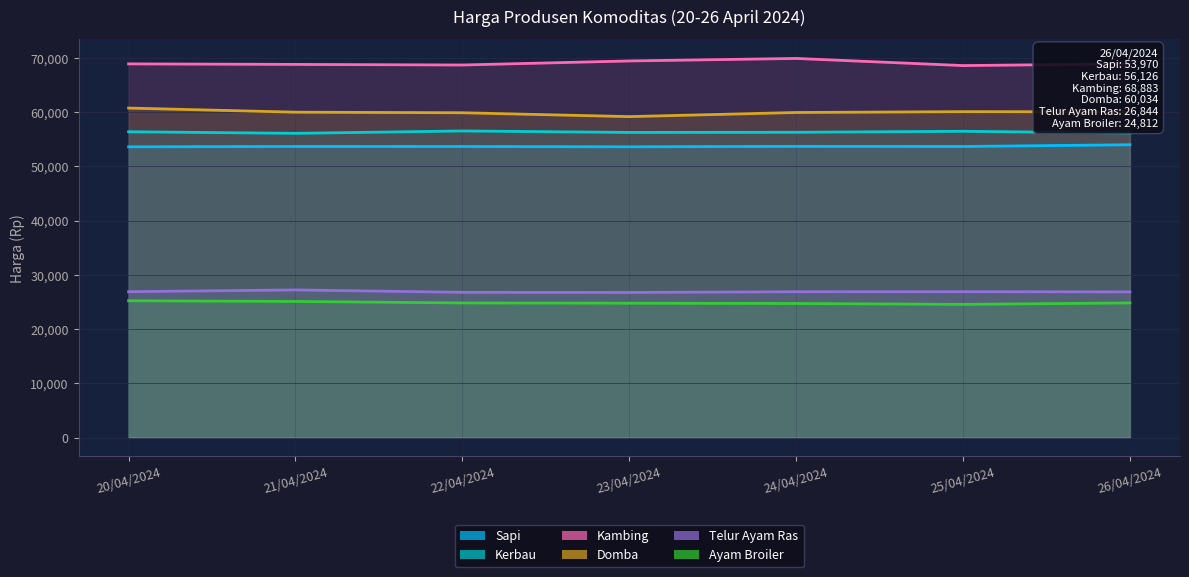

What is the difference between the Ayam Broiler values at 22/04/2024 and 21/04/2024?

272